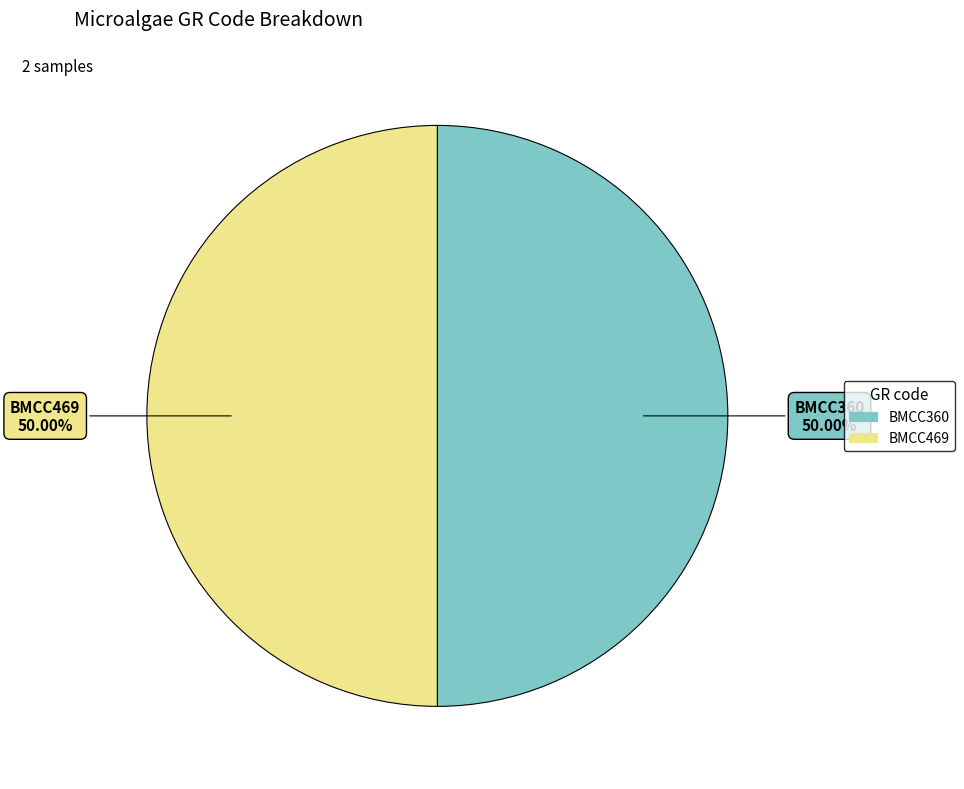

True or false: BMCC469 accounts for 50% of the total.

True